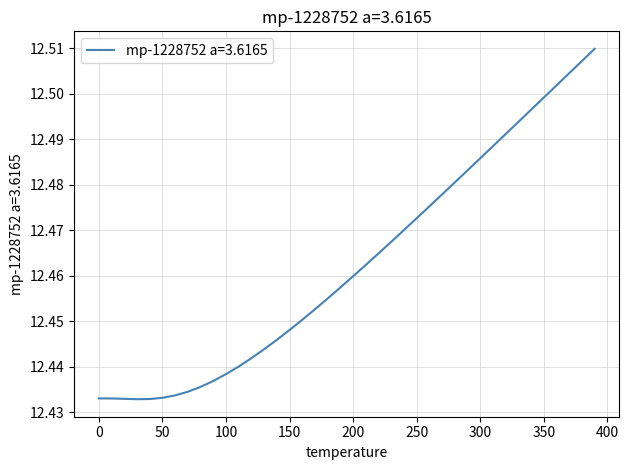

Does the chart have visible grid lines?

Yes